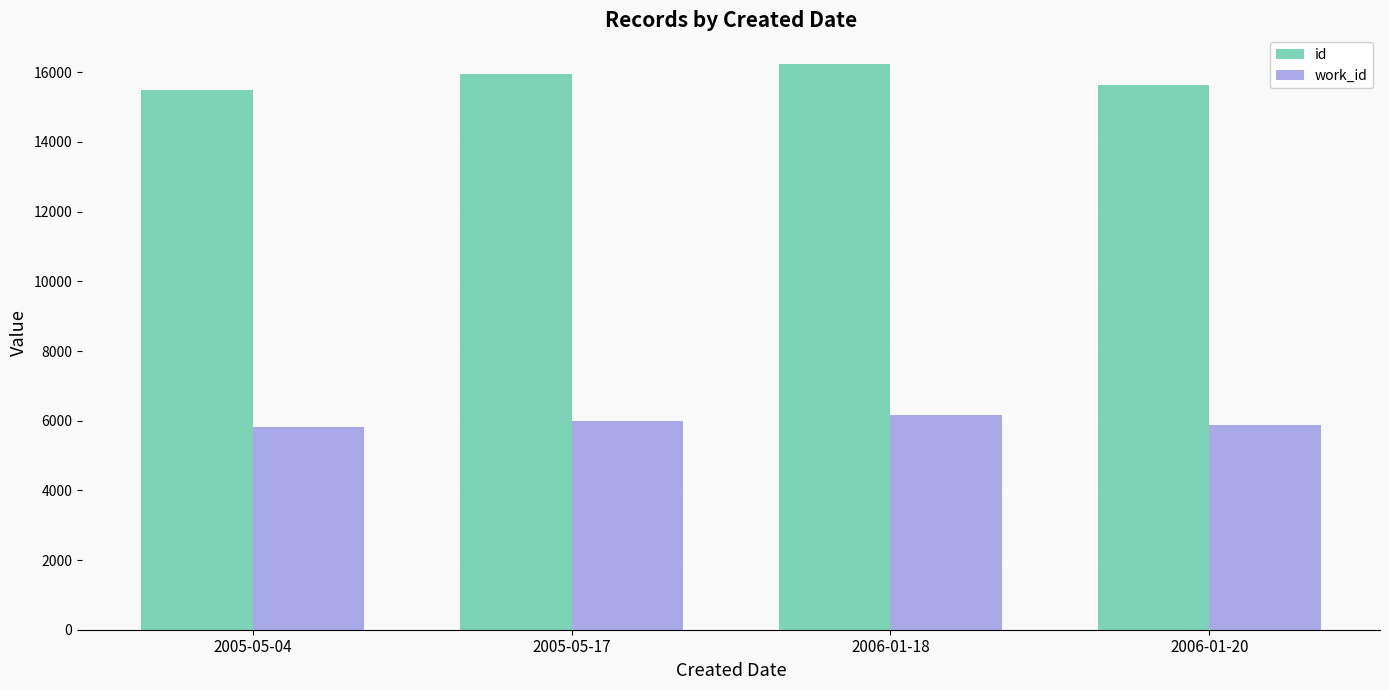

At which label does work_id reach its peak?

2006-01-18